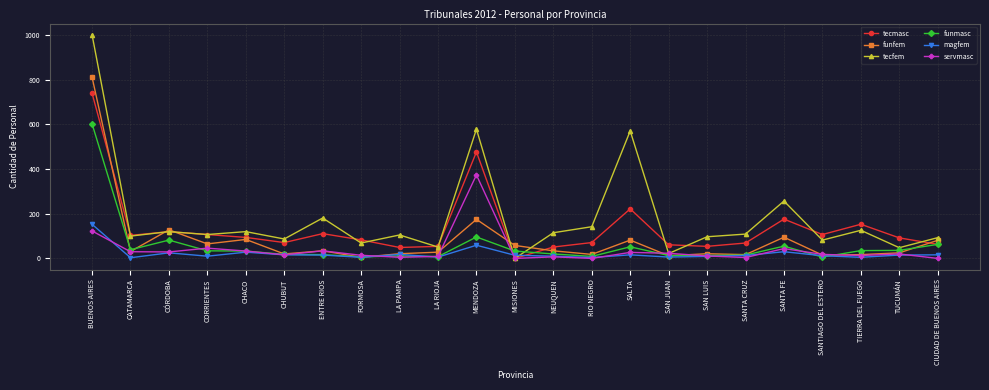

What is the maximum value shown in the chart?

1002